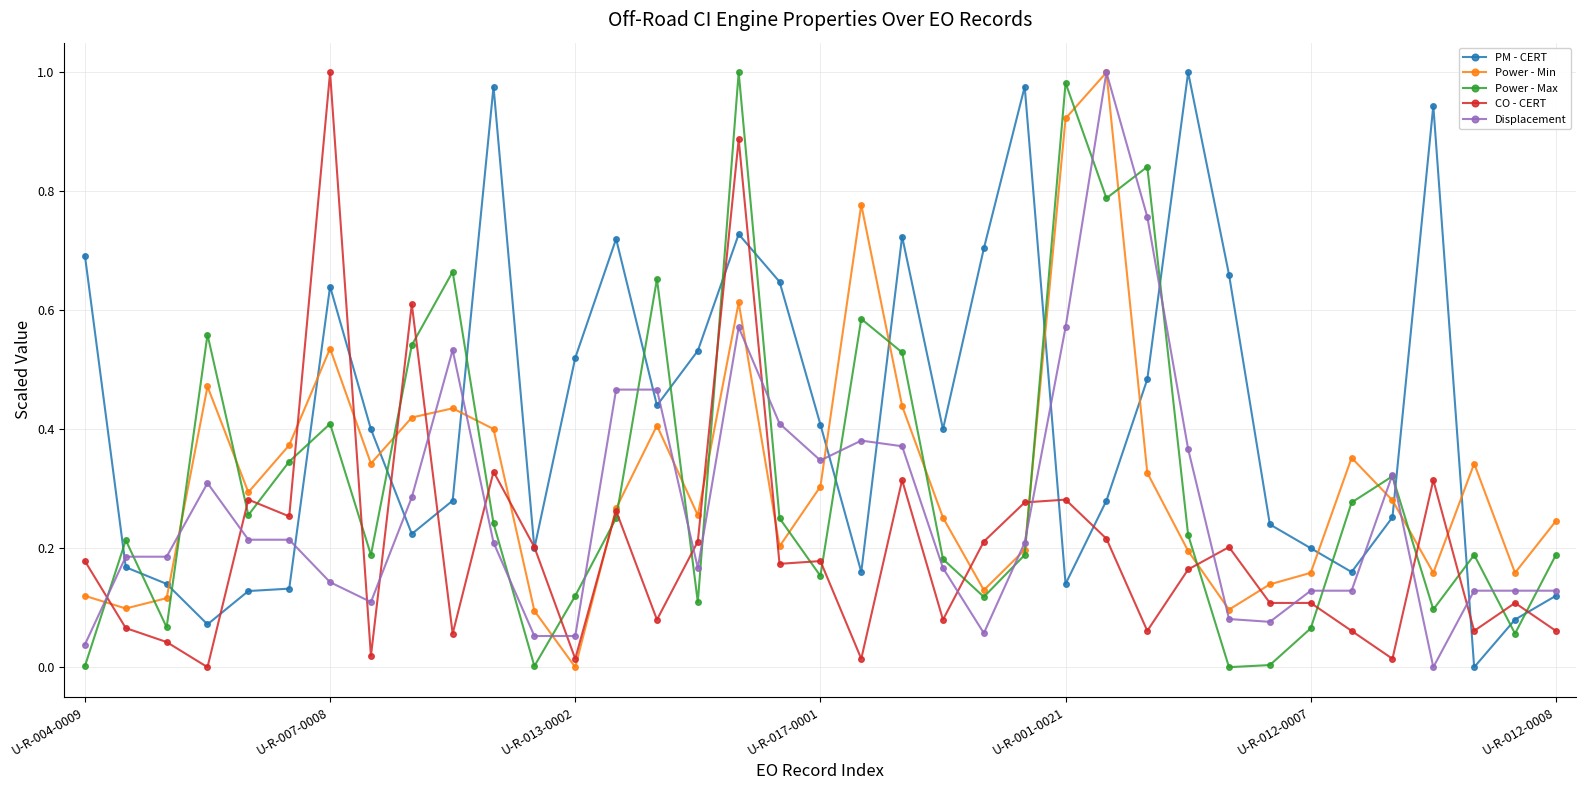

Which series has the largest total across all categories?

PM - CERT